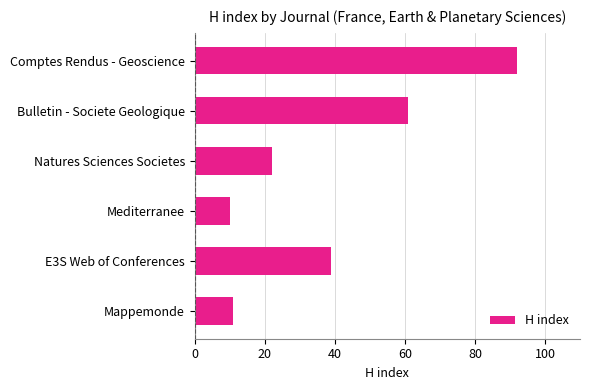

The value at E3S Web of Conferences is 11. True or false?

False